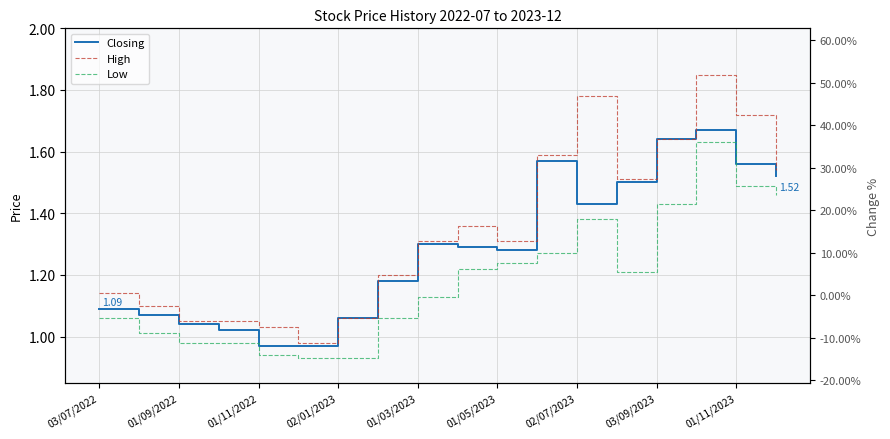

Between 03/07/2022 and 13, which series saw the biggest shift?

Closing